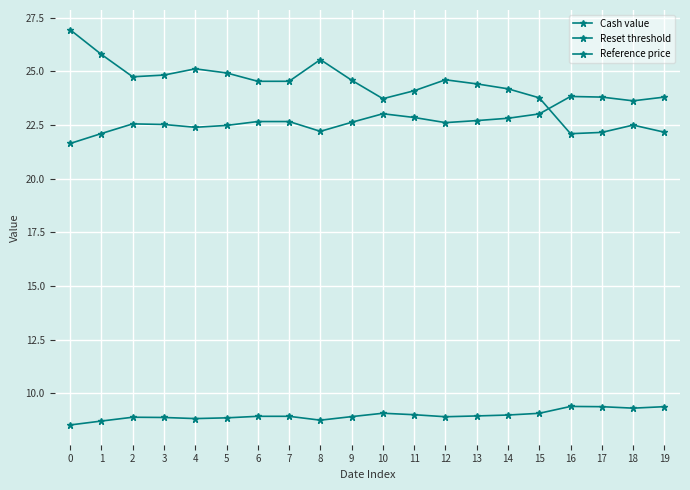

What is the sum of all Reference price values?

179.6